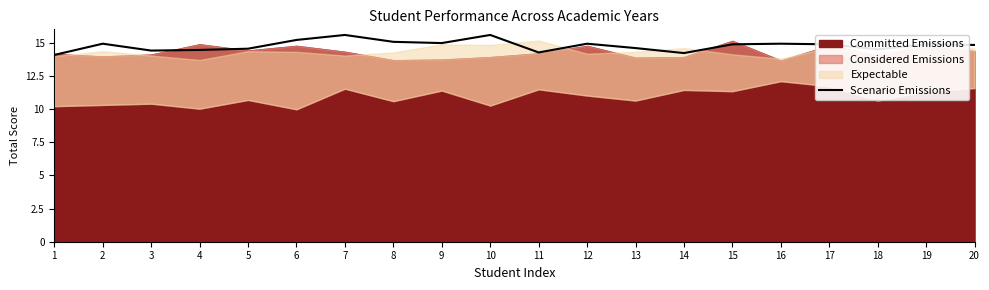

List the labels in order of value, largest first.

7, 10, 6, 8, 9, 2, 12, 16, 15, 17, 19, 20, 13, 5, 18, 4, 3, 11, 14, 1